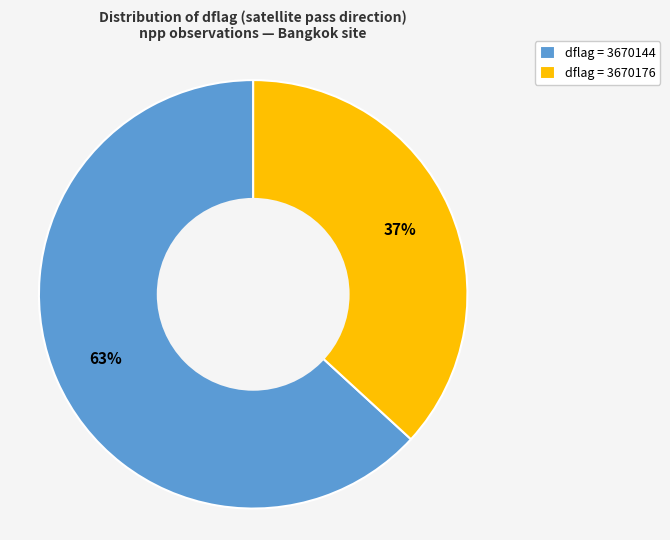

What is the largest slice in the pie chart?

dflag = 3670144